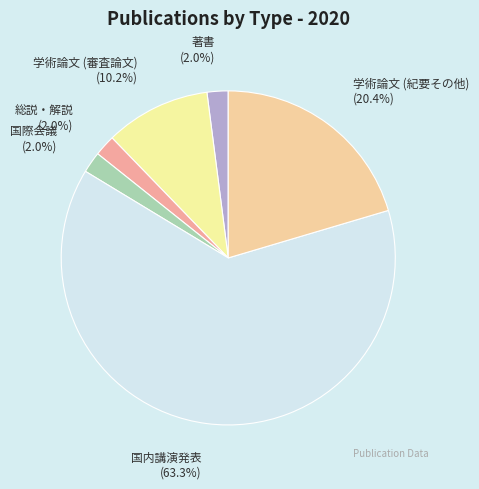

To the nearest percent, what percentage of the pie is 著書?

2%